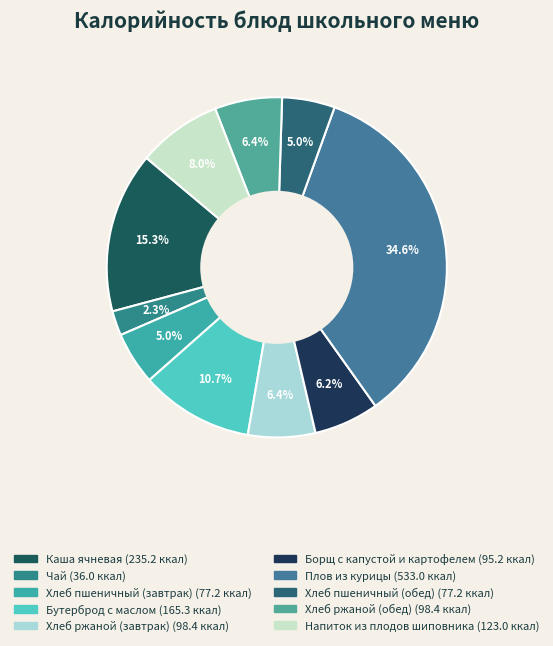

Does any single category account for the majority?

No